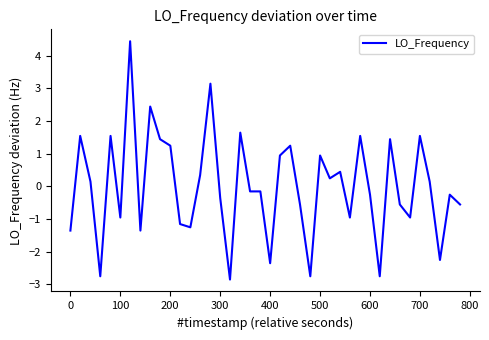

What is the difference between the maximum and minimum values?

7.3